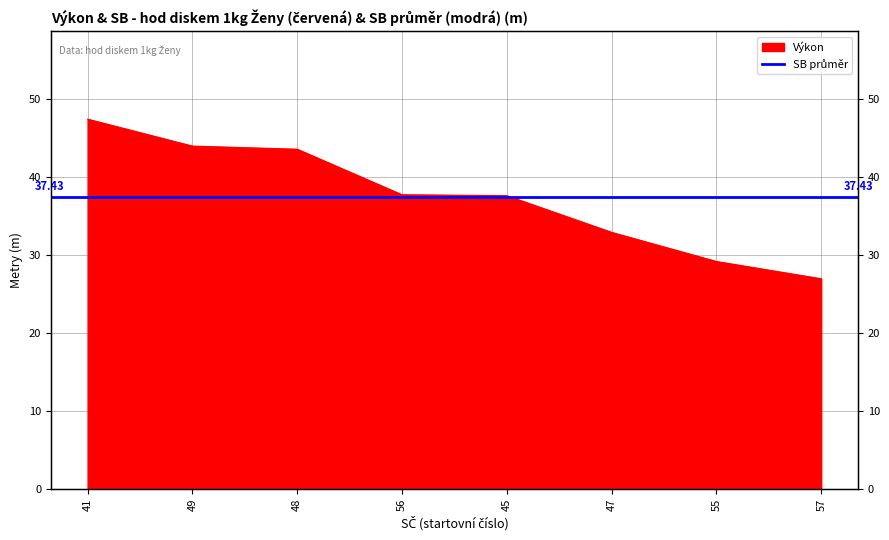

Count the number of values greater than 37.

5